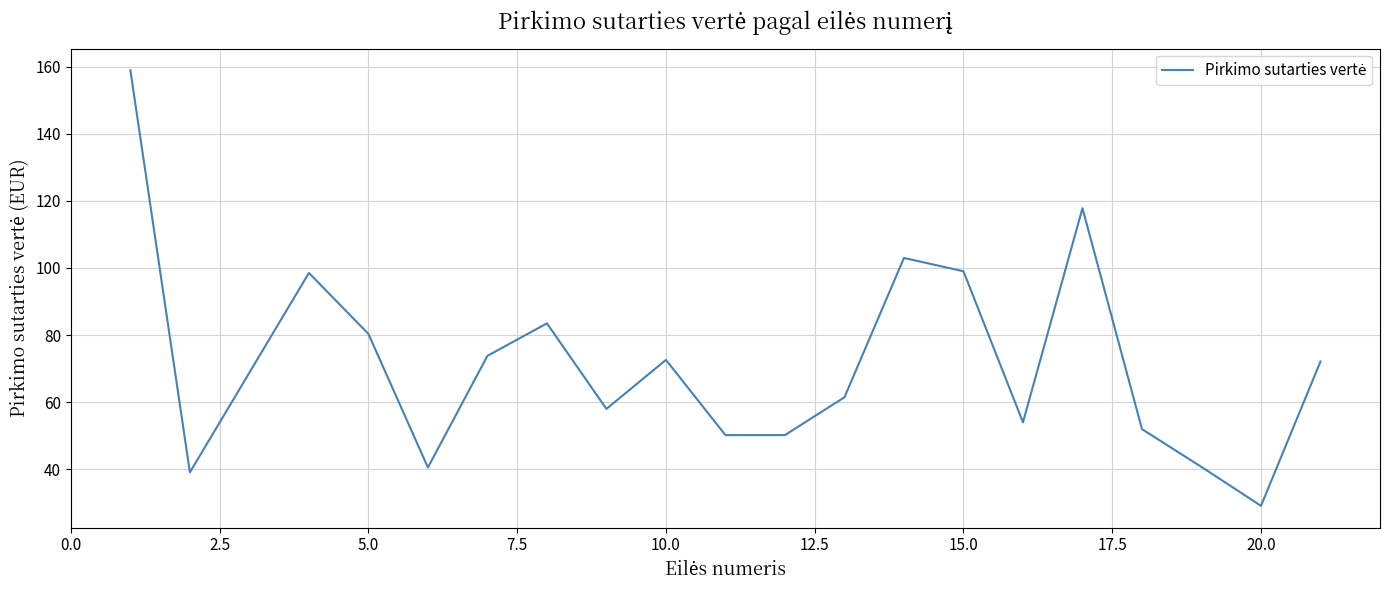

What is the maximum value shown in the chart?

158.9